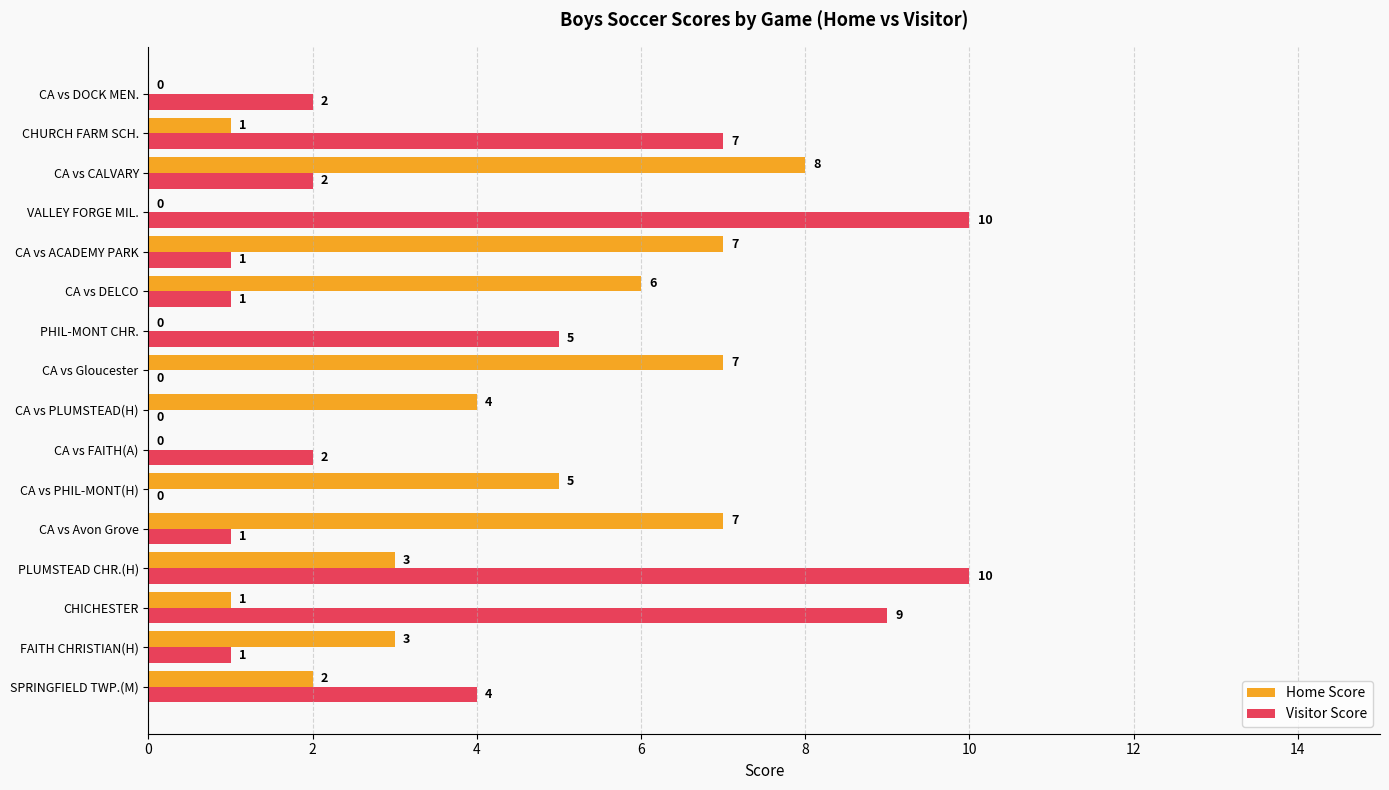

What is the sum of all Visitor Score values?

55